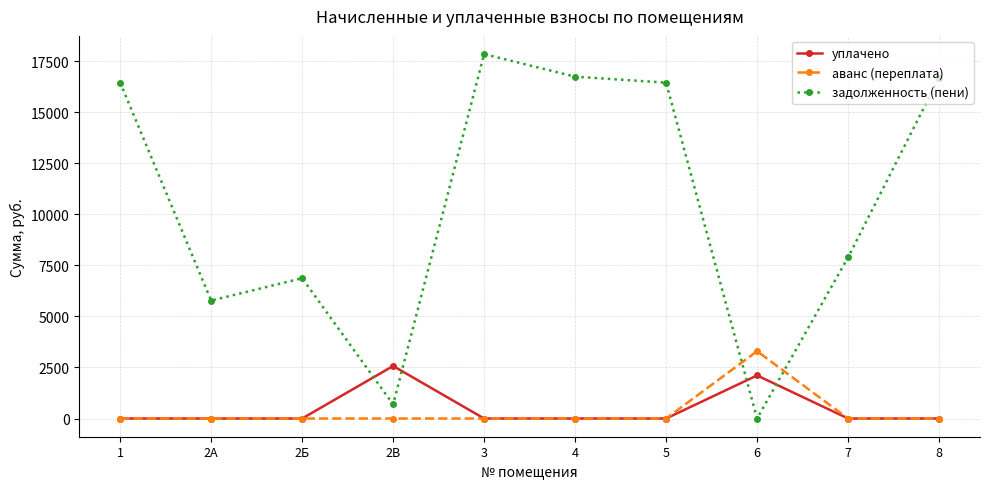

Which series has the largest total across all categories?

задолженность (пени)